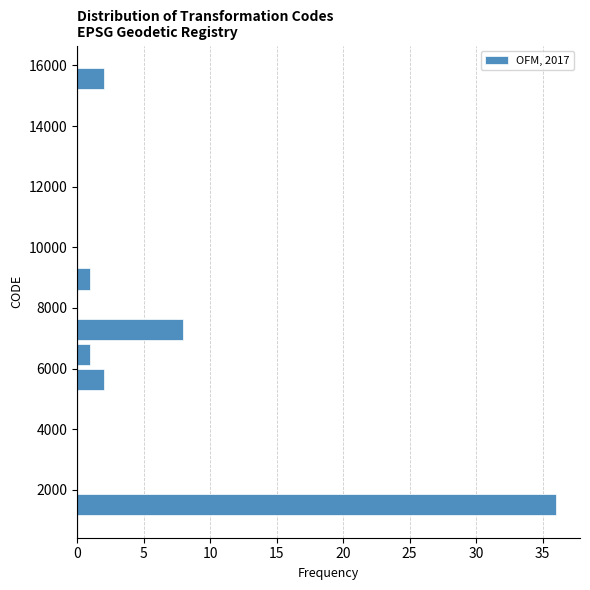

Over which range of the y-axis is the bar longest?

1200 to 2000